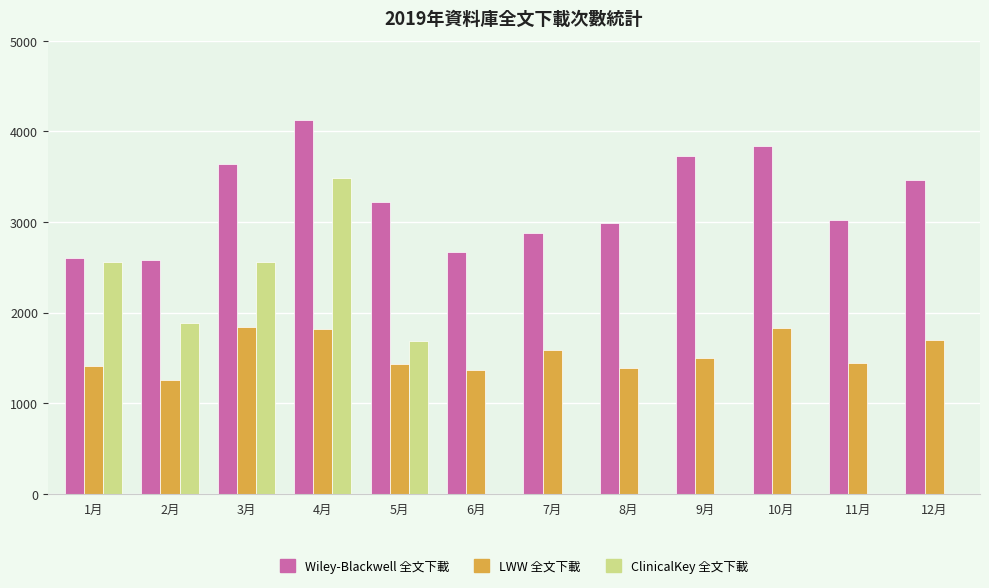

What is the maximum value for ClinicalKey 全文下載?

3486